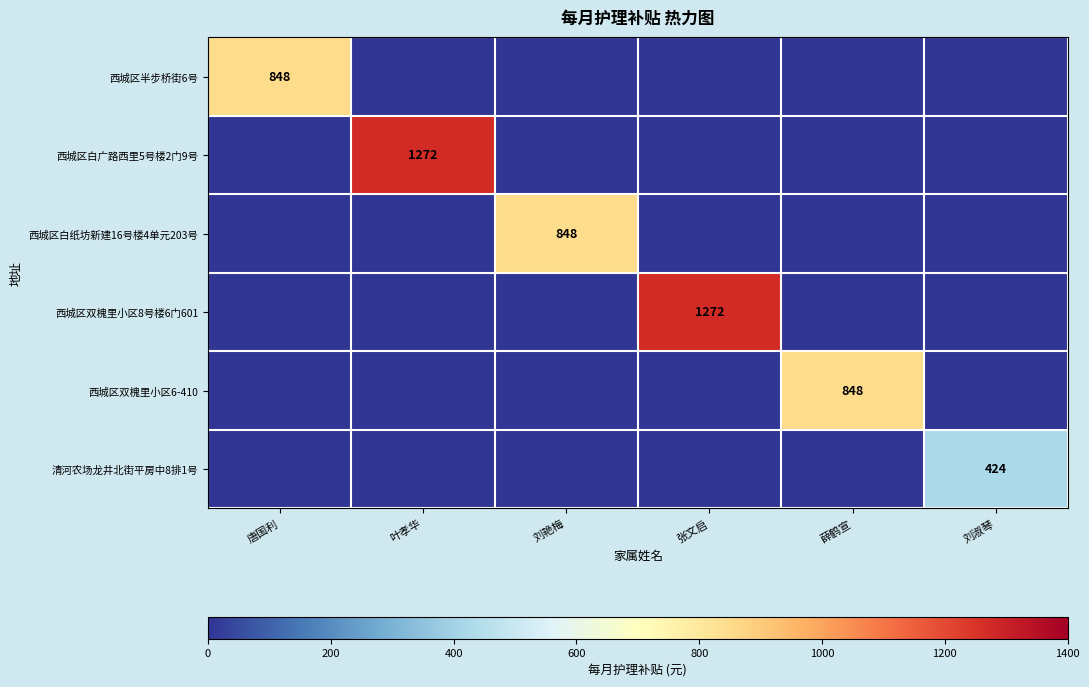

What is the greatest value displayed?

1272